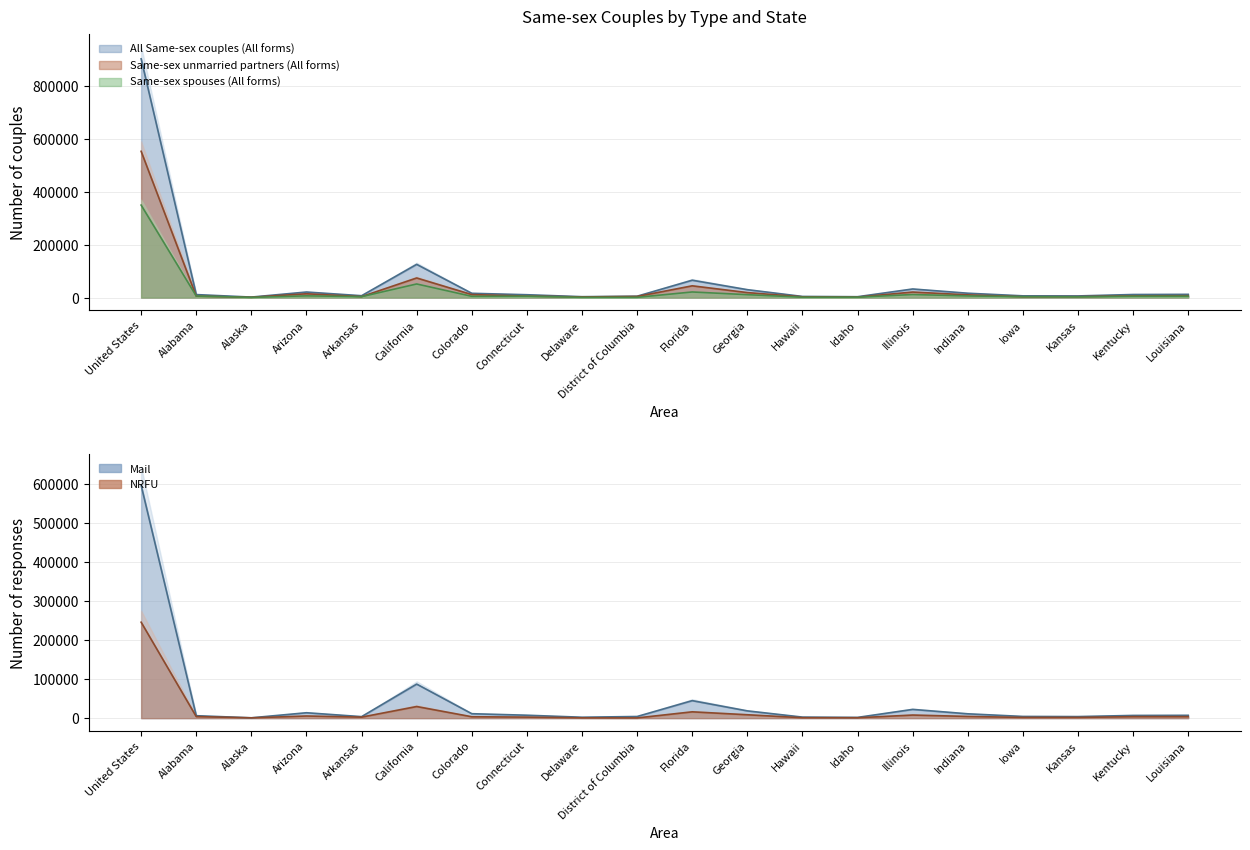

Reading right to left, extract all data points from this chart.

All Same-sex couples (All forms): Louisiana=12153	Kentucky=11572	Kansas=6176	Iowa=6540	Indiana=16428	Illinois=32469	Idaho=3245	Hawaii=4248	Georgia=29844	Florida=65601	District of Columbia=5146	Delaware=3352	Connecticut=10747	Colorado=16114	California=125516	Arkansas=7004	Arizona=20948	Alaska=1851	Alabama=11259	United States=901997
Same-sex unmarried partners (All forms): Louisiana=6987	Kentucky=6461	Kansas=3445	Iowa=3067	Indiana=10270	Illinois=20876	Idaho=1765	Hawaii=2786	Georgia=18833	Florida=44393	District of Columbia=4161	Delaware=2386	Connecticut=5536	Colorado=11331	California=74060	Arkansas=3550	Arizona=14407	Alaska=1057	Alabama=5380	United States=552620
Same-sex spouses (All forms): Louisiana=5166	Kentucky=5111	Kansas=2731	Iowa=3473	Indiana=6158	Illinois=11593	Idaho=1480	Hawaii=1462	Georgia=11011	Florida=21208	District of Columbia=985	Delaware=966	Connecticut=5211	Colorado=4783	California=51456	Arkansas=3454	Arizona=6541	Alaska=794	Alabama=5879	United States=349377